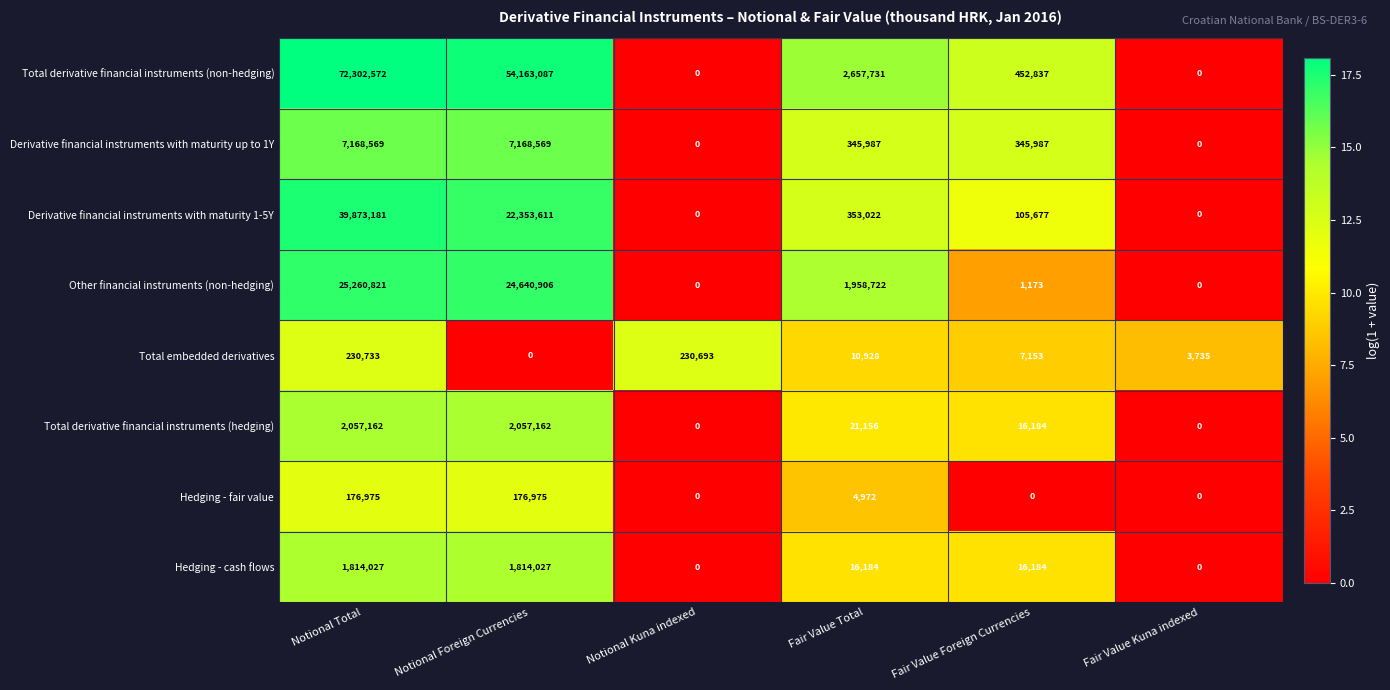

Rank the series by their maximum value, from highest to lowest.

Total derivative financial instruments (non-hedging), Derivative financial instruments with maturity 1-5Y, Other financial instruments (non-hedging), Derivative financial instruments with maturity up to 1Y, Total derivative financial instruments (hedging), Hedging - cash flows, Total embedded derivatives, Hedging - fair value